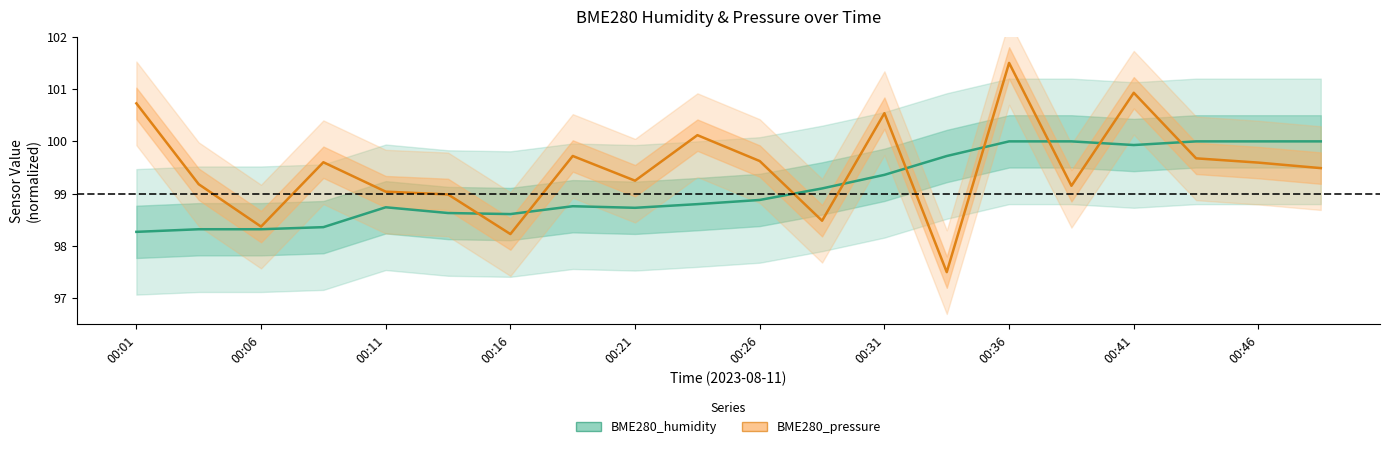

Does the chart have visible grid lines?

No